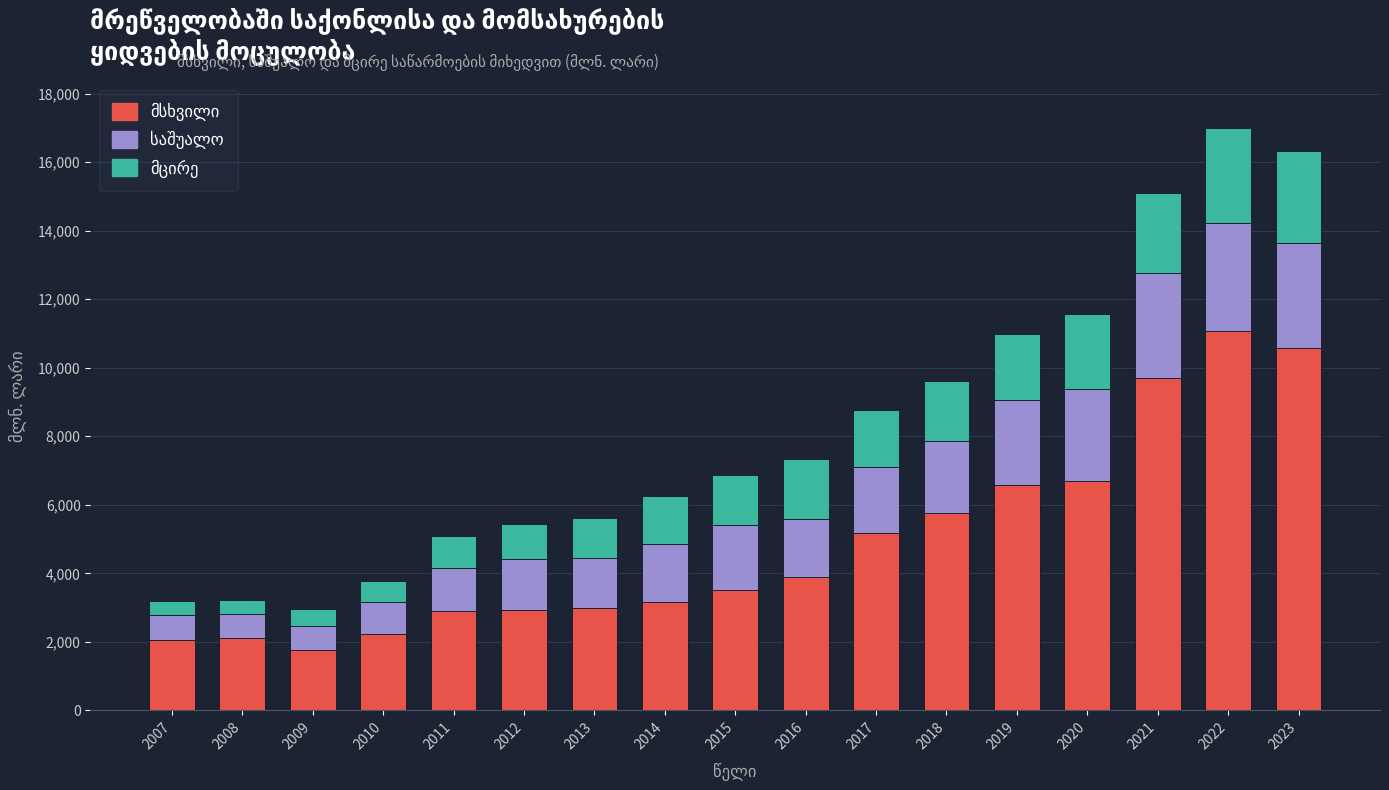

At which category is the sum across all series the highest?

2022